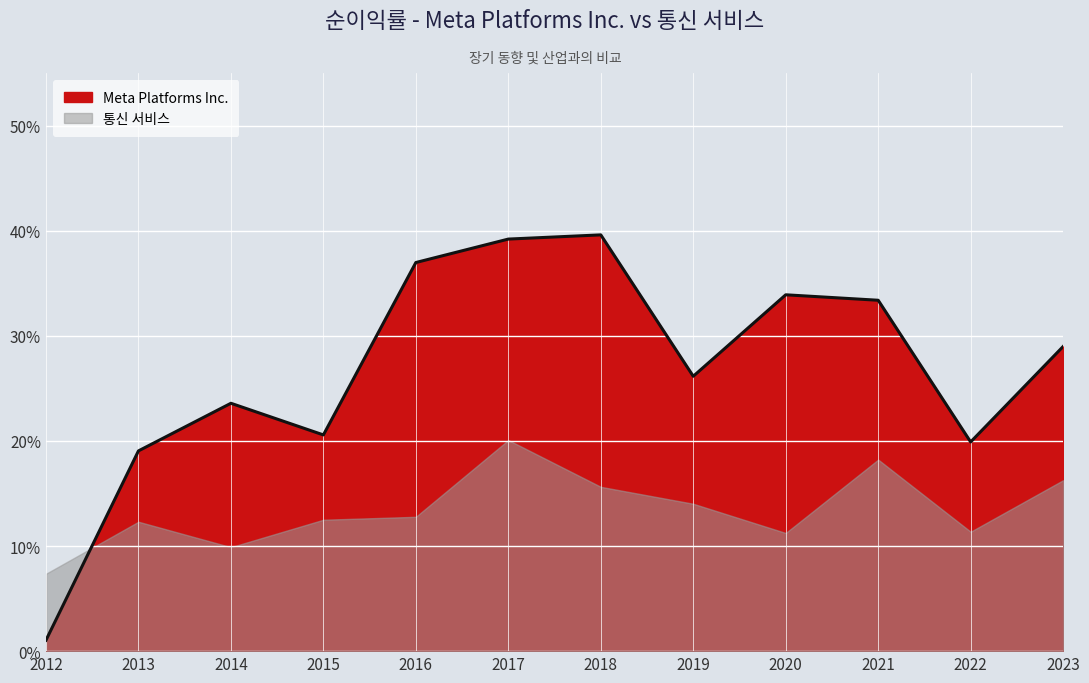

Rank the categories by value from lowest to highest.

2012, 2013, 2022, 2015, 2014, 2019, 2023, 2021, 2020, 2016, 2017, 2018